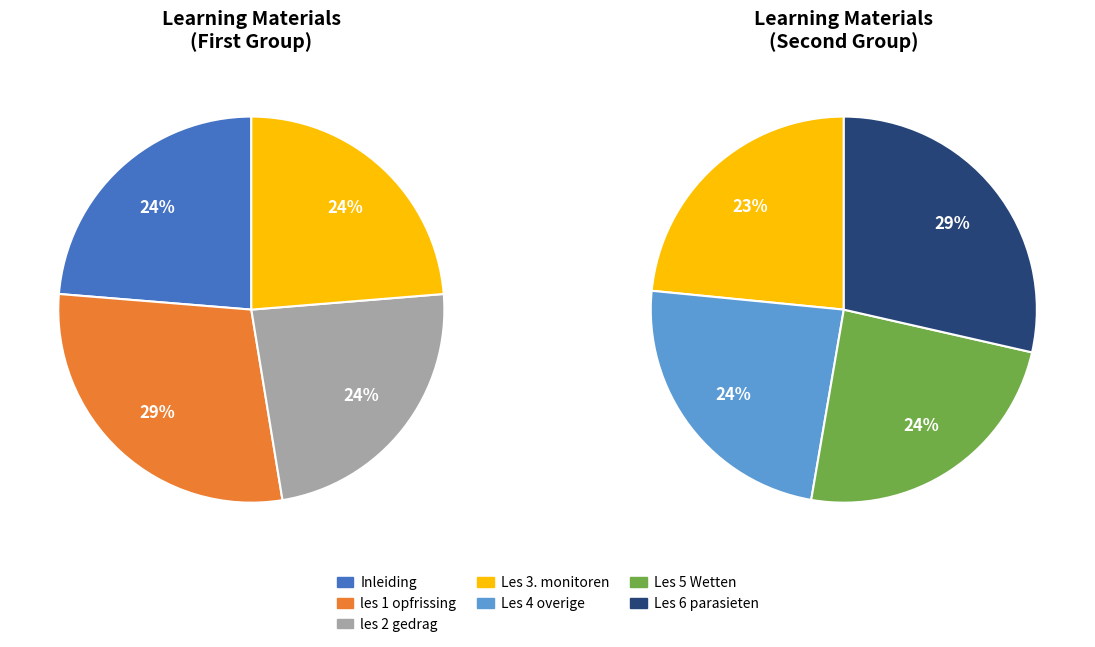

Count the number of slices in the pie.

7